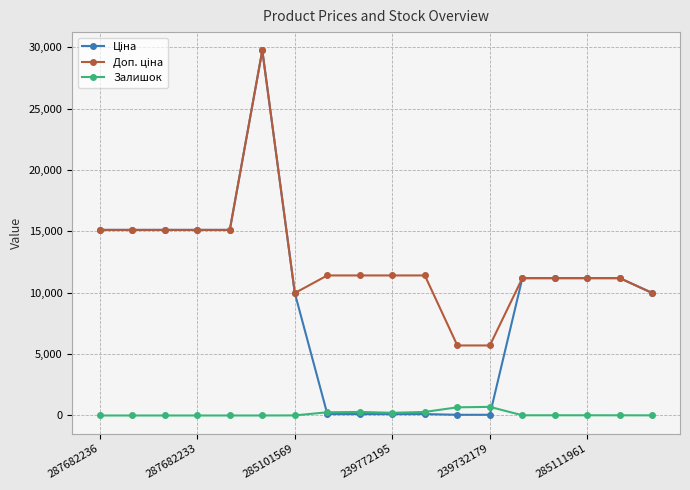

At how many categories does at least one series exceed 10454?

14